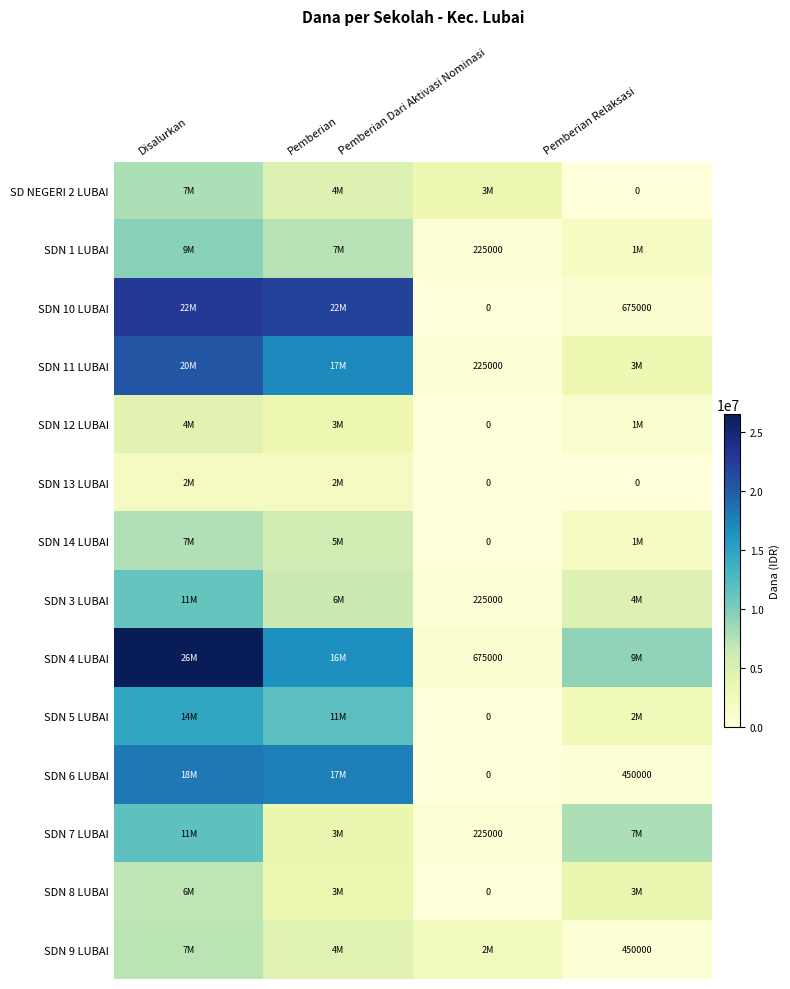

Is the value of SDN 12 LUBAI at Pemberian Dari Aktivasi Nominasi greater than the value of SDN 1 LUBAI at Pemberian Dari Aktivasi Nominasi?

No